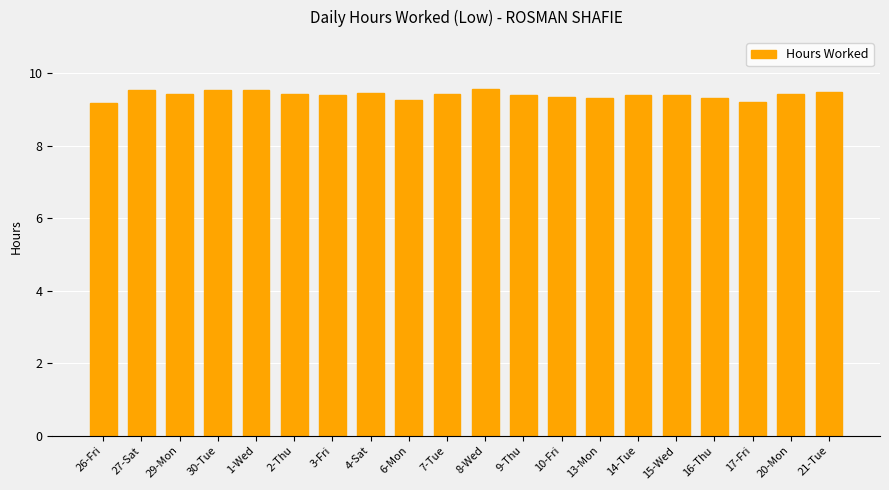

How many values are between 9 and 10?

20